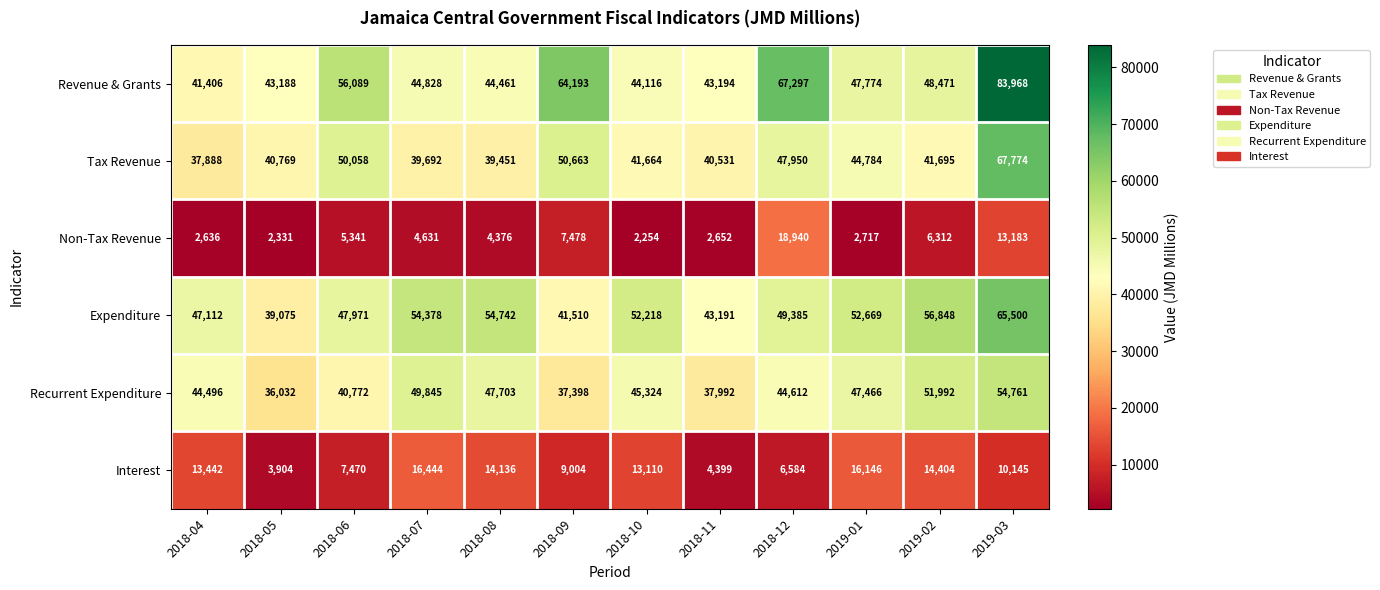

What is the total value across all series at 2019-01?

211556